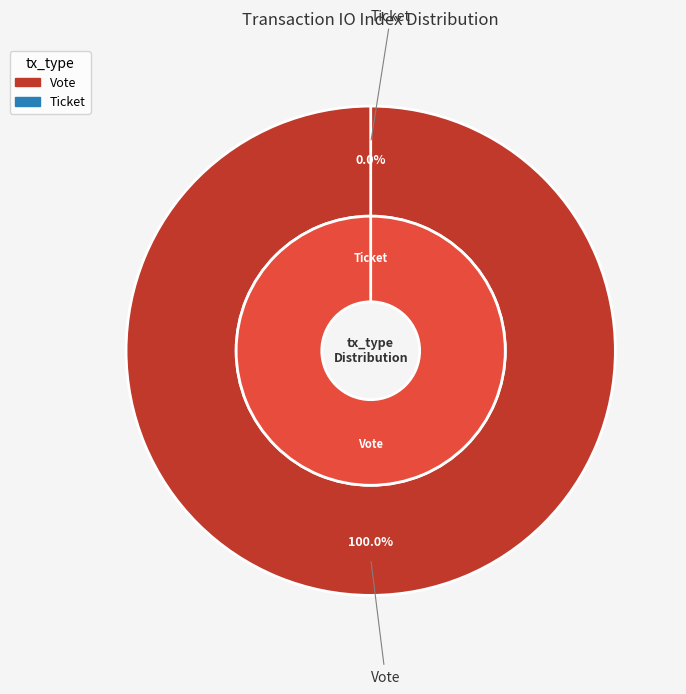

The Vote slice represents 100% of the pie. True or false?

True